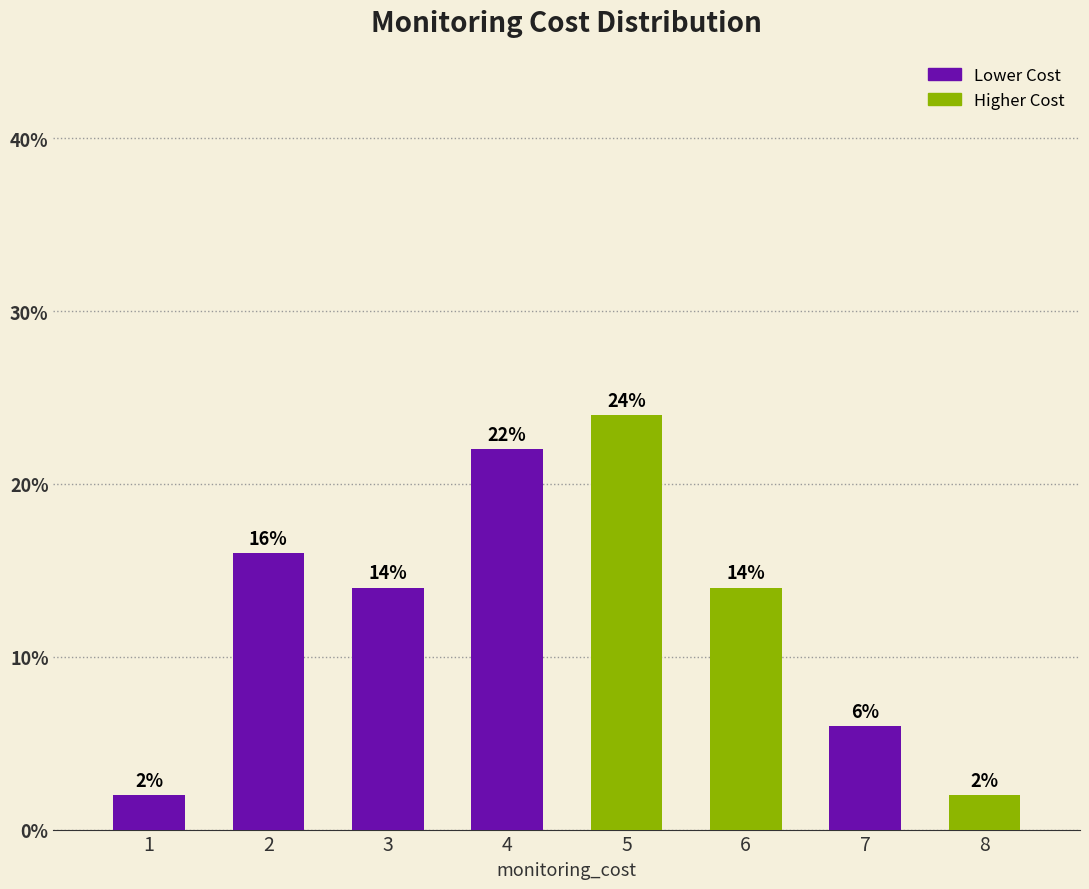

The chart shows a value of 3.8 at 2. True or false?

False